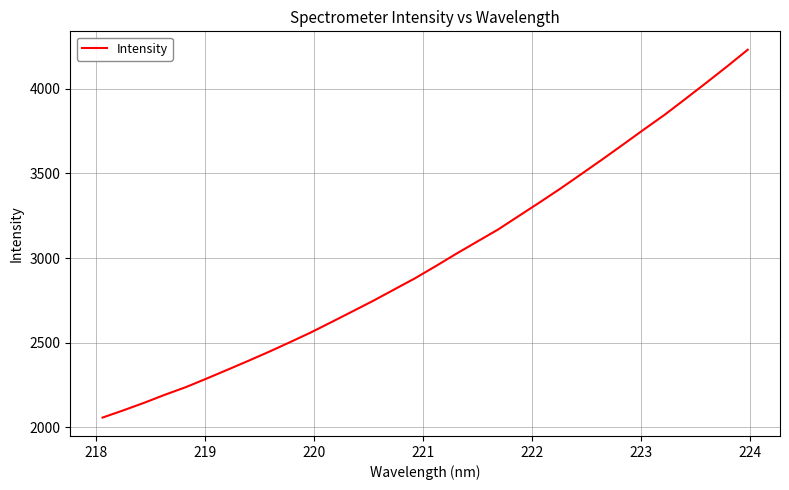

Does the chart display data point markers on the line(s)?

No